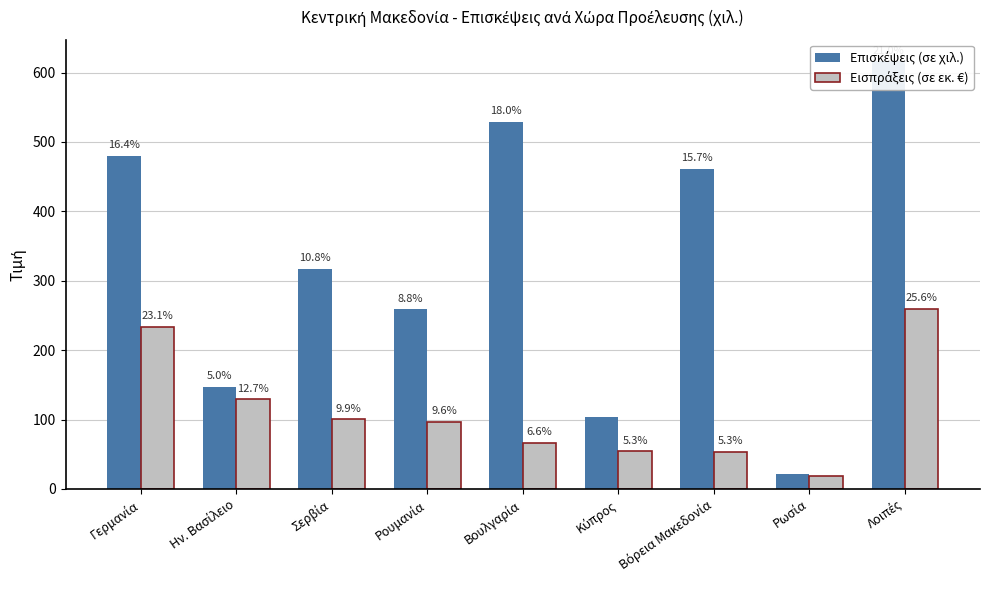

At which label does Επισκέψεις (σε χιλ.) reach its minimum?

Ρωσία